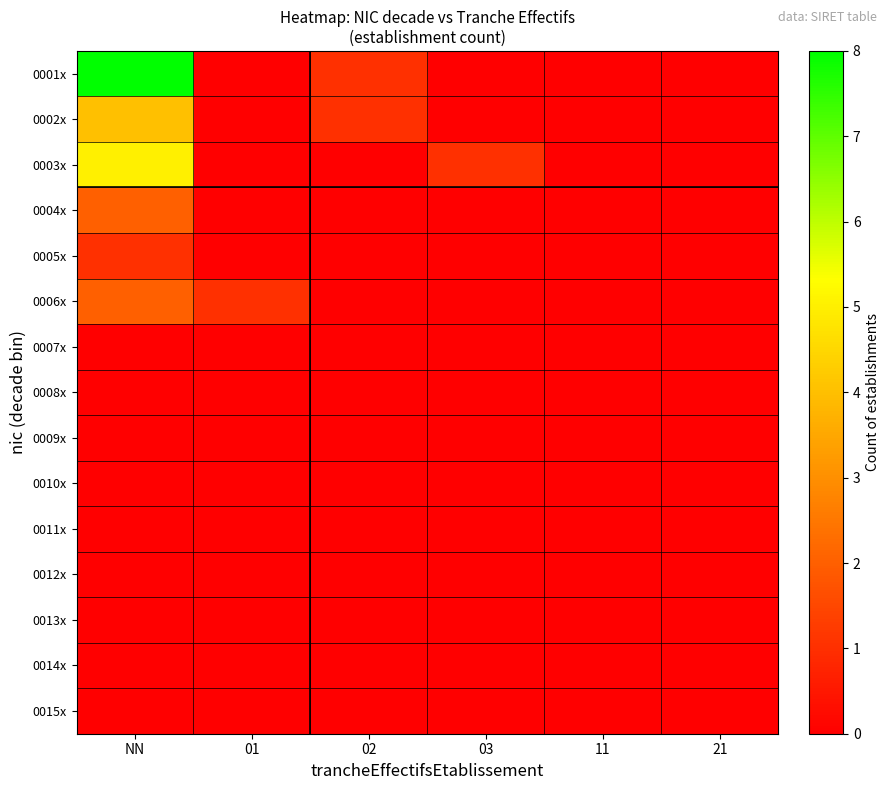

Which has a higher value, 03 or NN?

NN